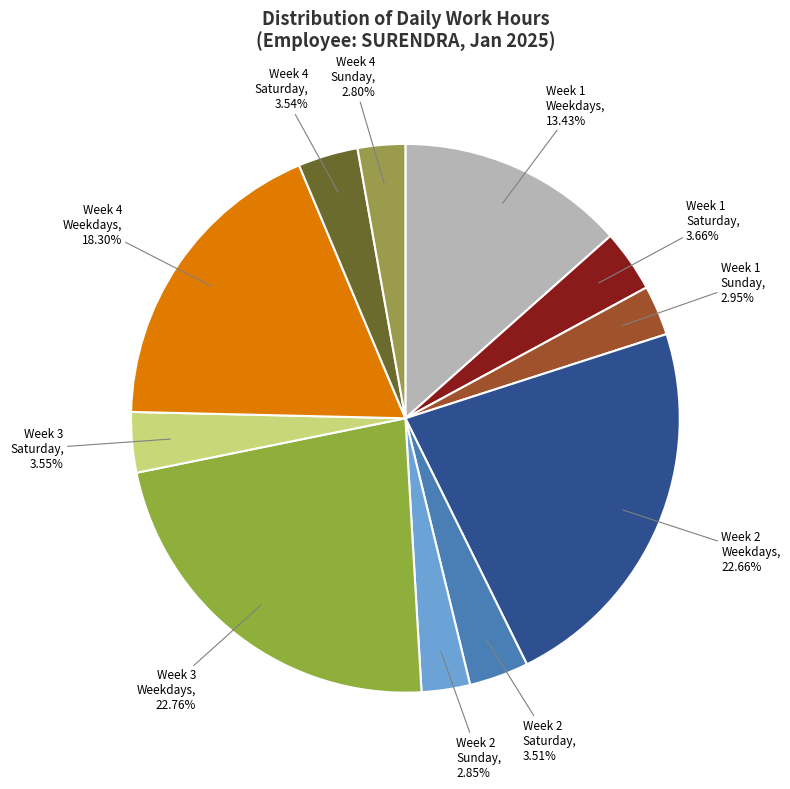

Combined, do Week 3 Weekdays and Week 2 Saturday account for over 50%?

No